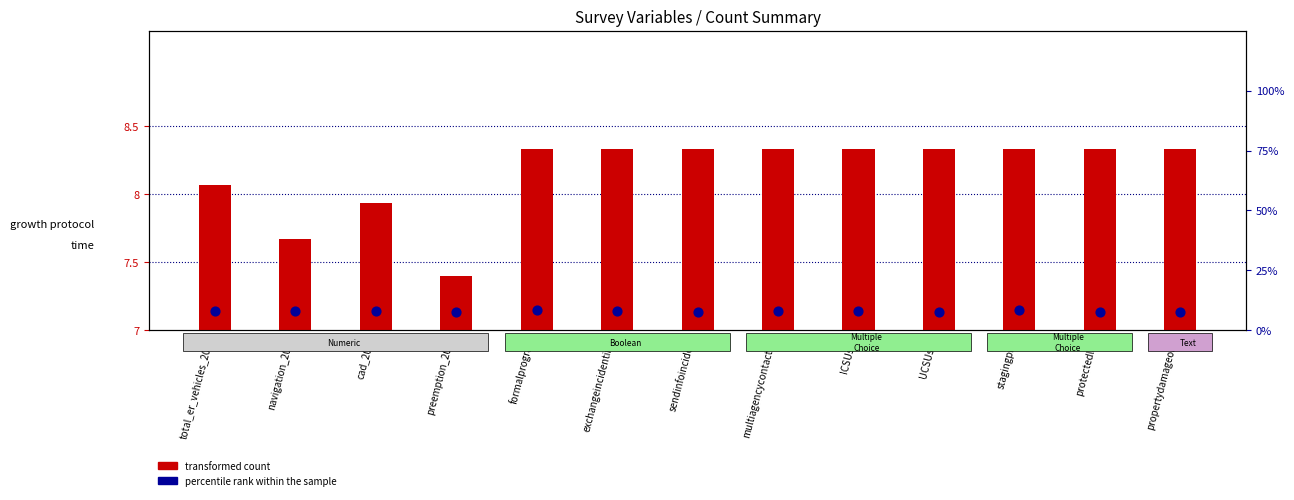

Which series has the widest spread of Y values?

transformed count